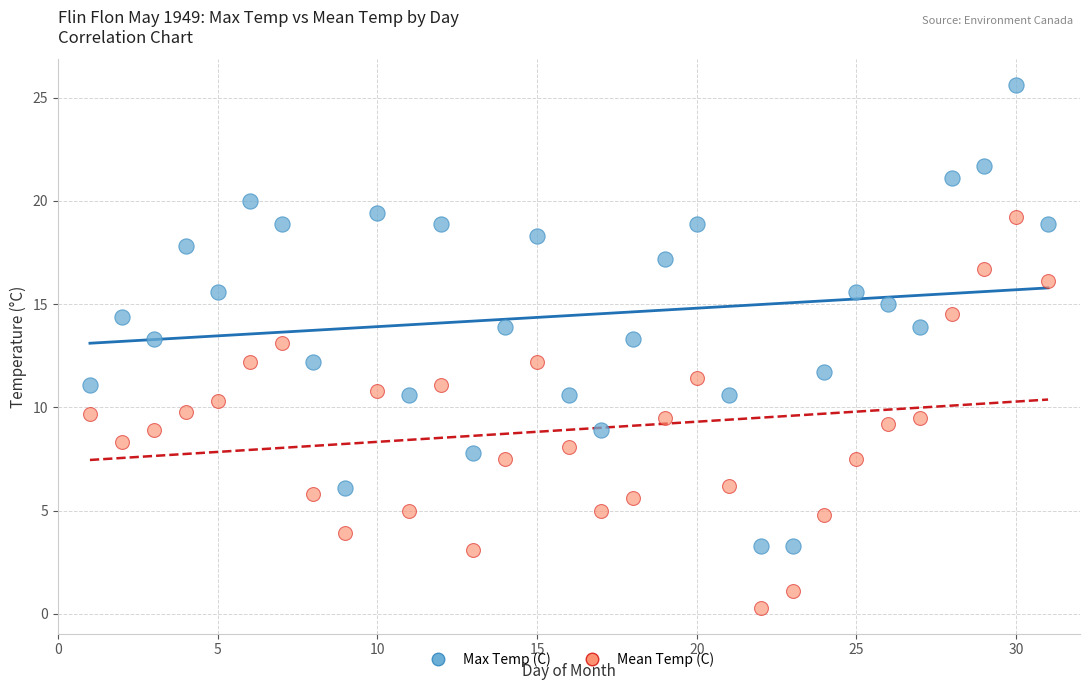

Which series contains the lowest Y value?

Mean Temp (C)